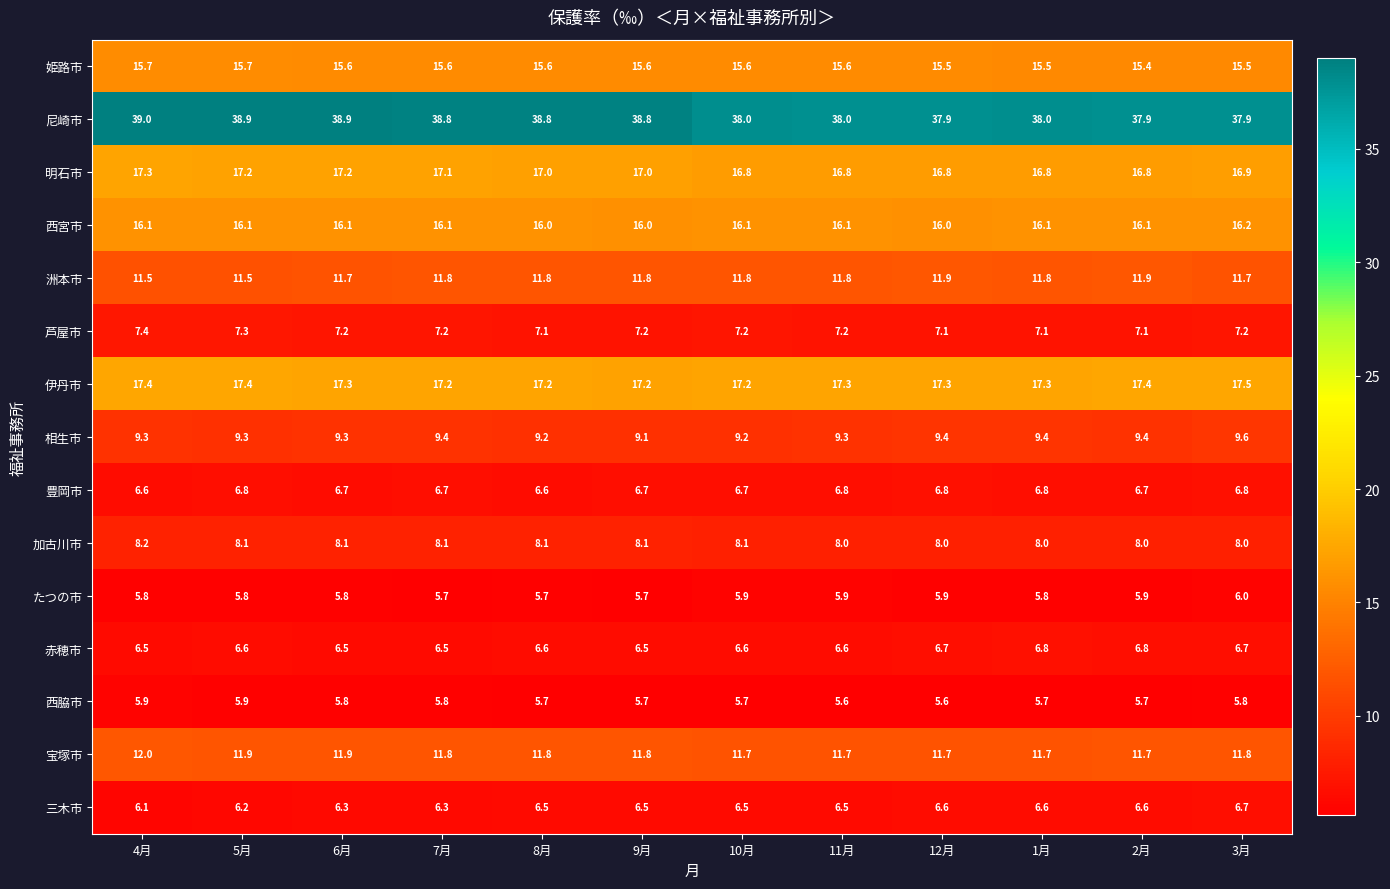

What value does the たつの市 series have at 12月?

5.9